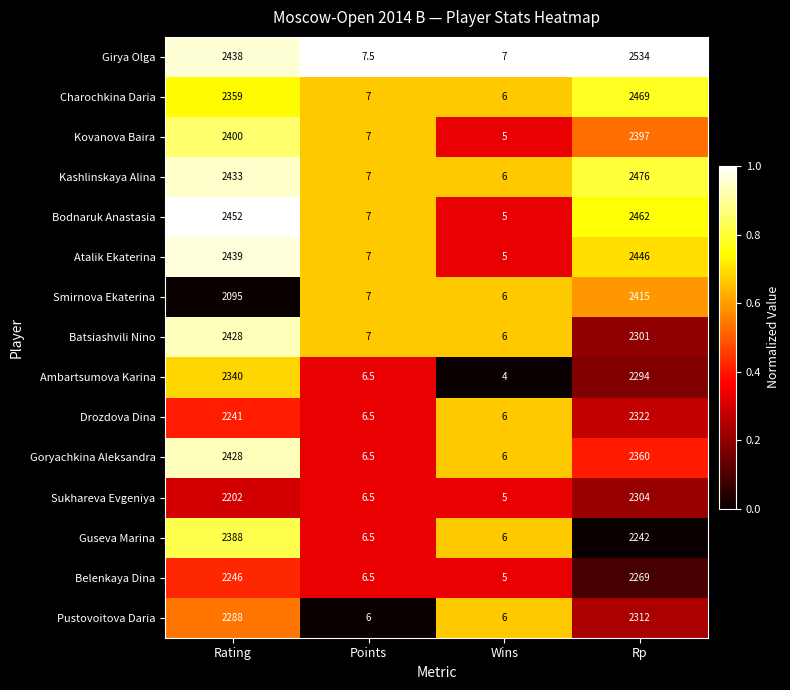

At which label is Ambartsumova Karina closest to 1172?

Rp